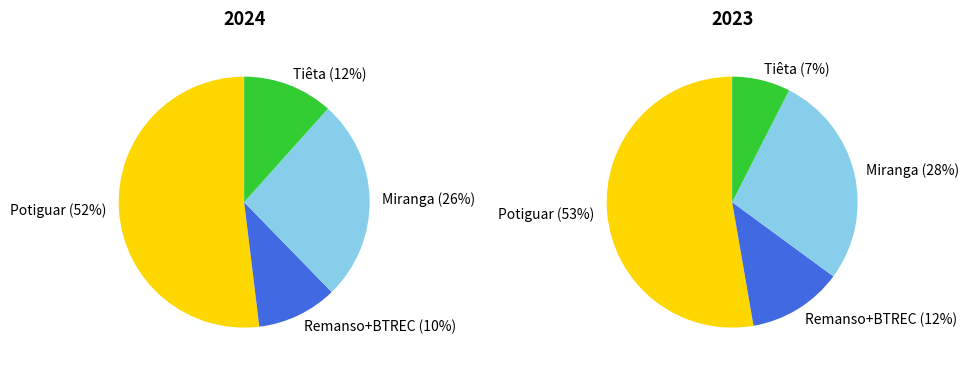

What is the total percentage of Remanso+BTREC and Miranga?

37.5%